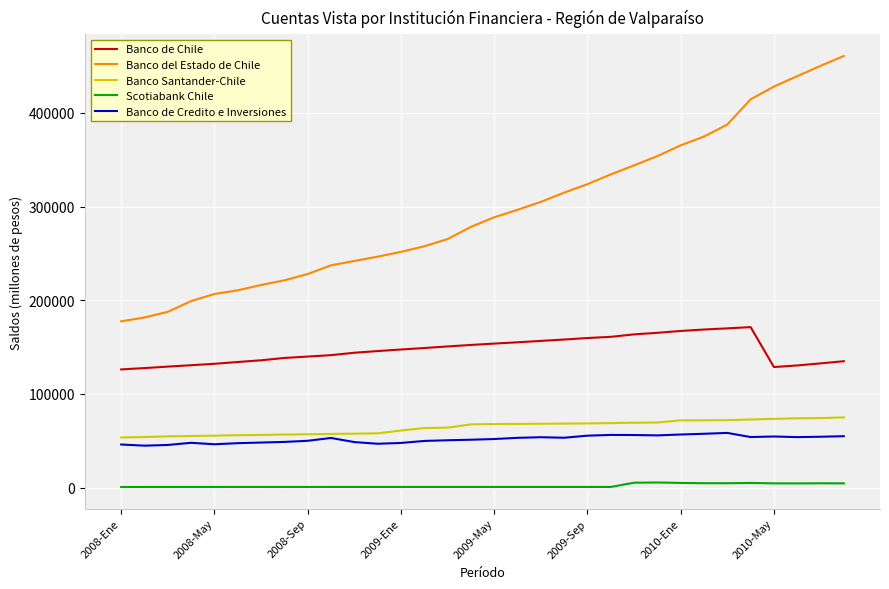

True or false: Banco de Chile and Banco del Estado de Chile cross at least once.

False